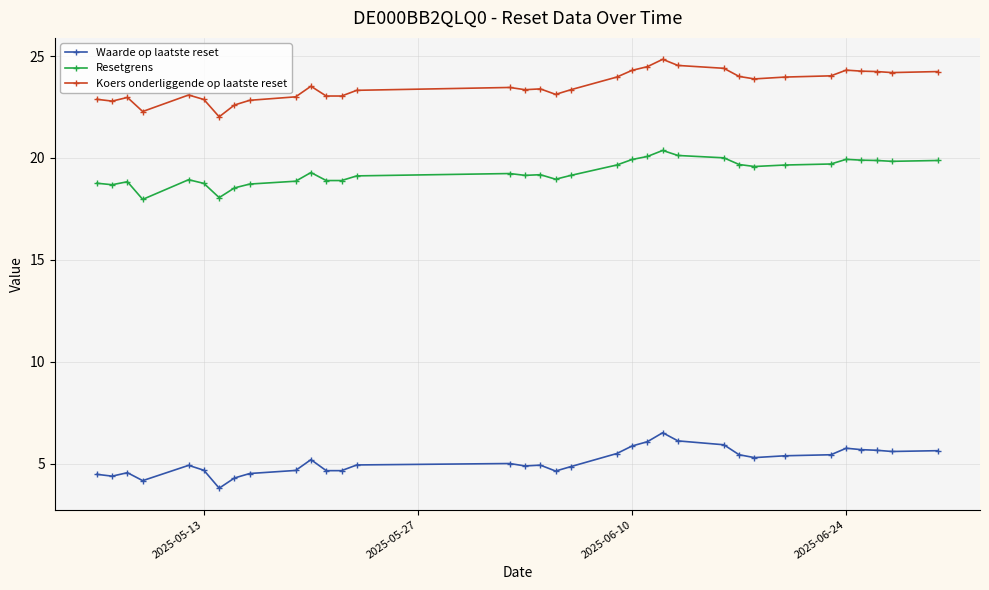

List the series in order of their overall mean, highest first.

Koers onderliggende op laatste reset, Resetgrens, Waarde op laatste reset